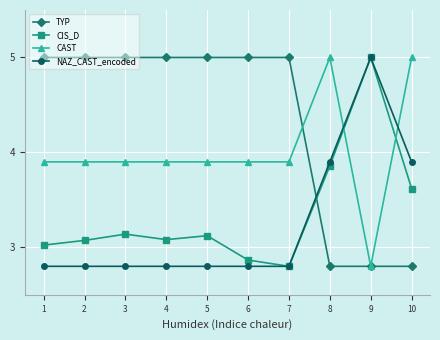

Rank the series at 10 from highest to lowest value.

CAST, NAZ_CAST_encoded, CIS_D, TYP